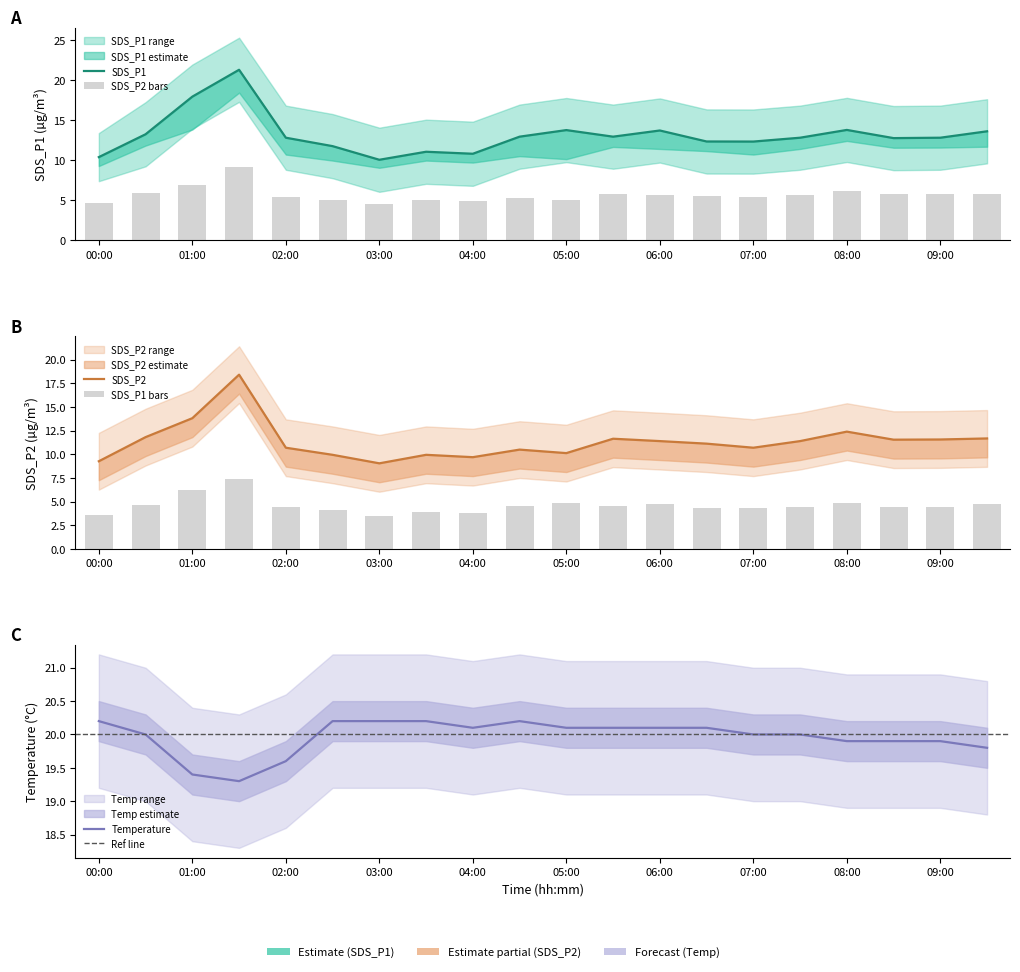

List the labels in order of Temp value, smallest first.

01:30, 01:00, 02:00, 09:30, 08:00, 08:30, 09:00, 00:30, 07:00, 07:30, 04:00, 05:00, 05:30, 06:00, 06:30, 00:00, 02:30, 03:00, 03:30, 04:30